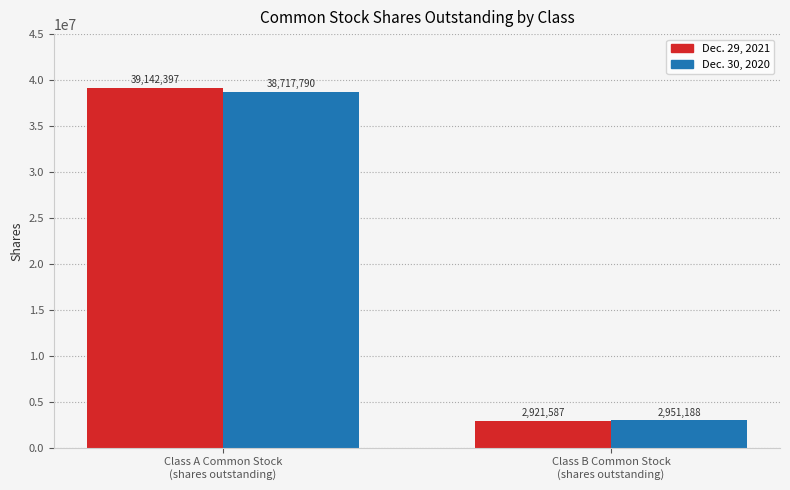

Rank the series by their maximum value, from lowest to highest.

Dec. 30, 2020, Dec. 29, 2021